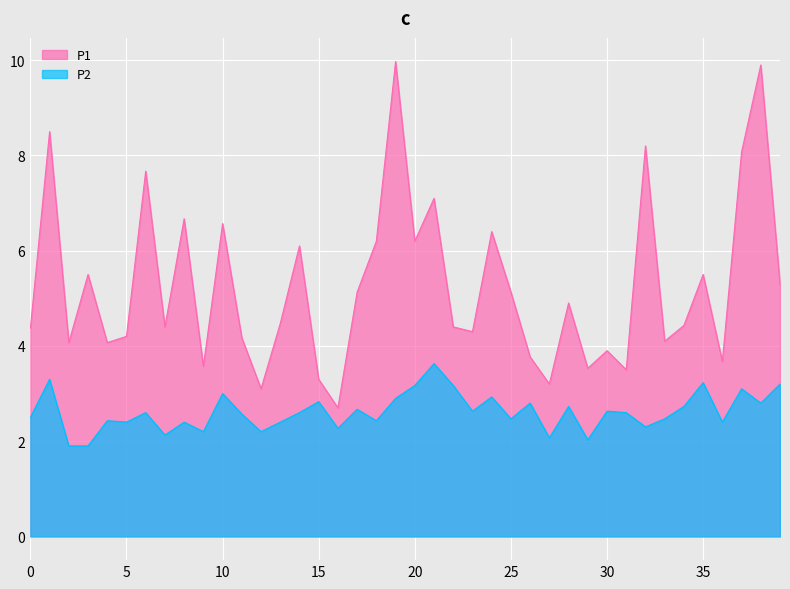

True or false: P2 has a value of 3.2 at 35.

True